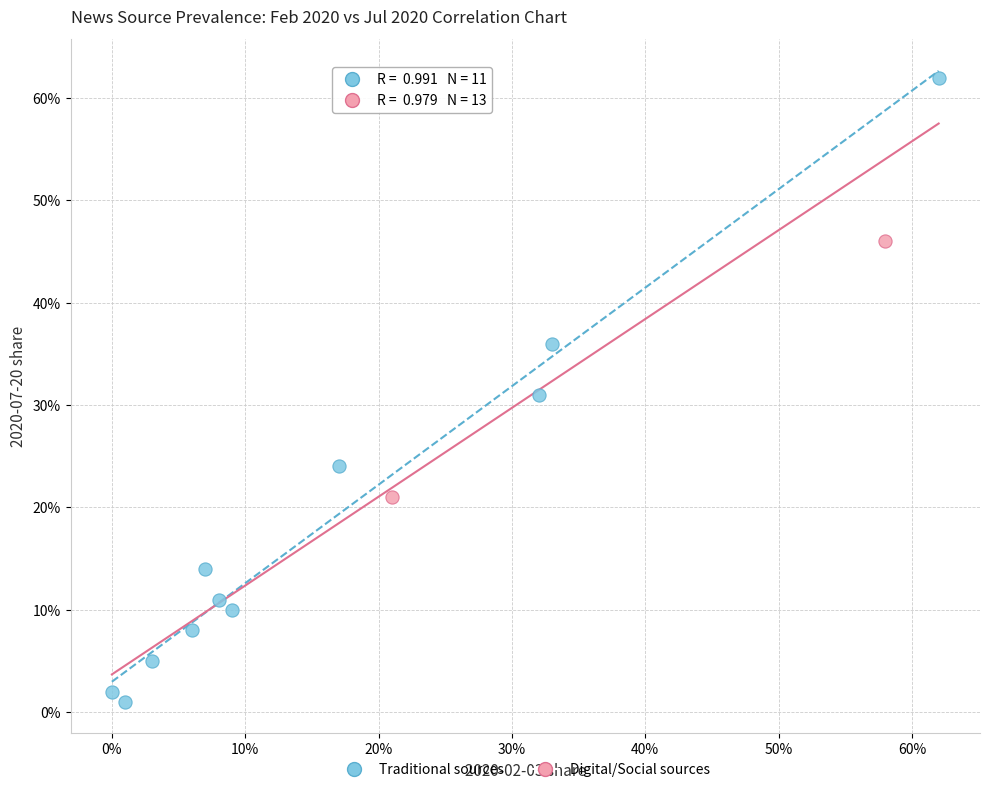

What are all the series names shown in the legend?

Traditional sources, Digital/Social sources